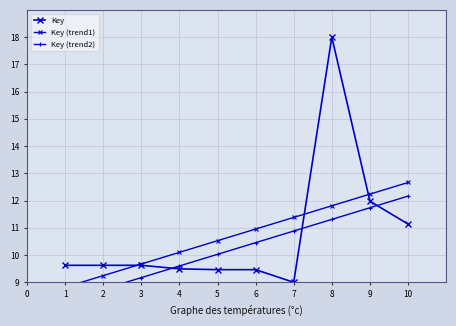

Between 5 and 7, which series saw the biggest shift?

Key (trend1)